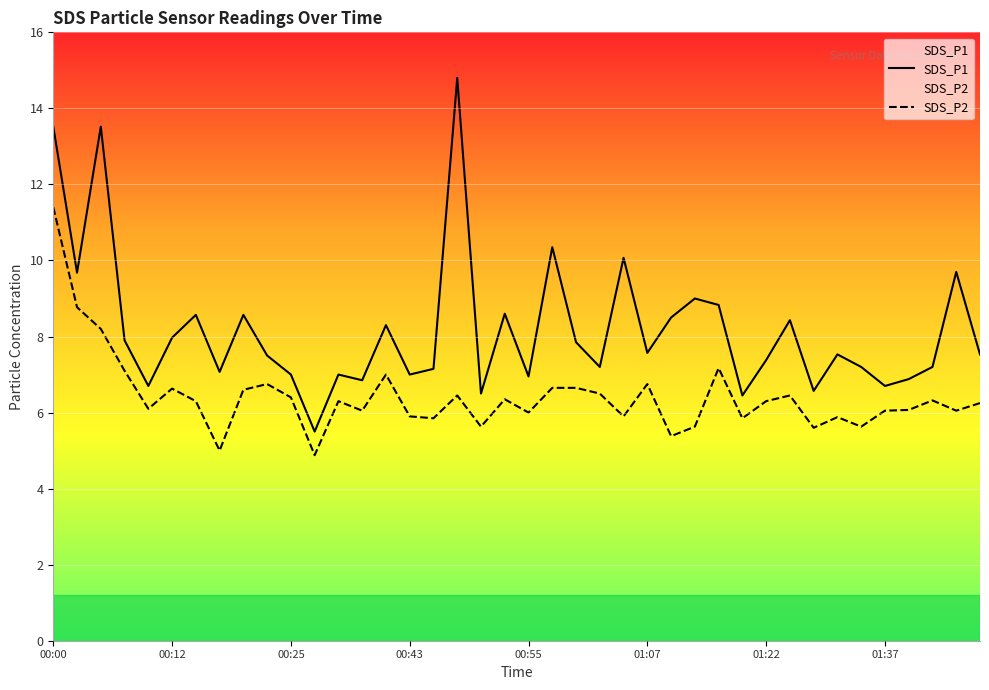

At which category does the chart reach its minimum across all series?

11